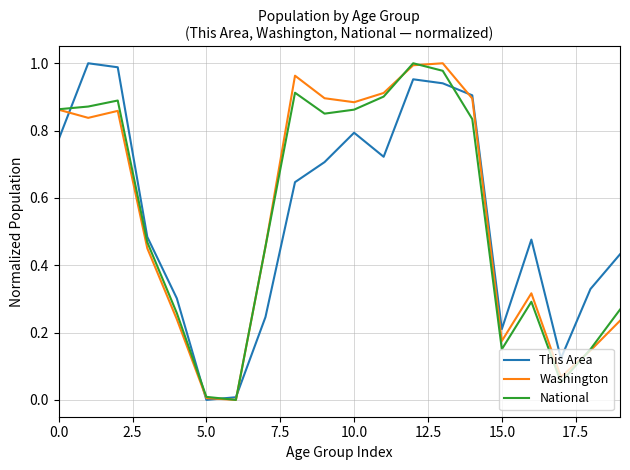

True or false: National has a value of 0.0 at 5.0.

True